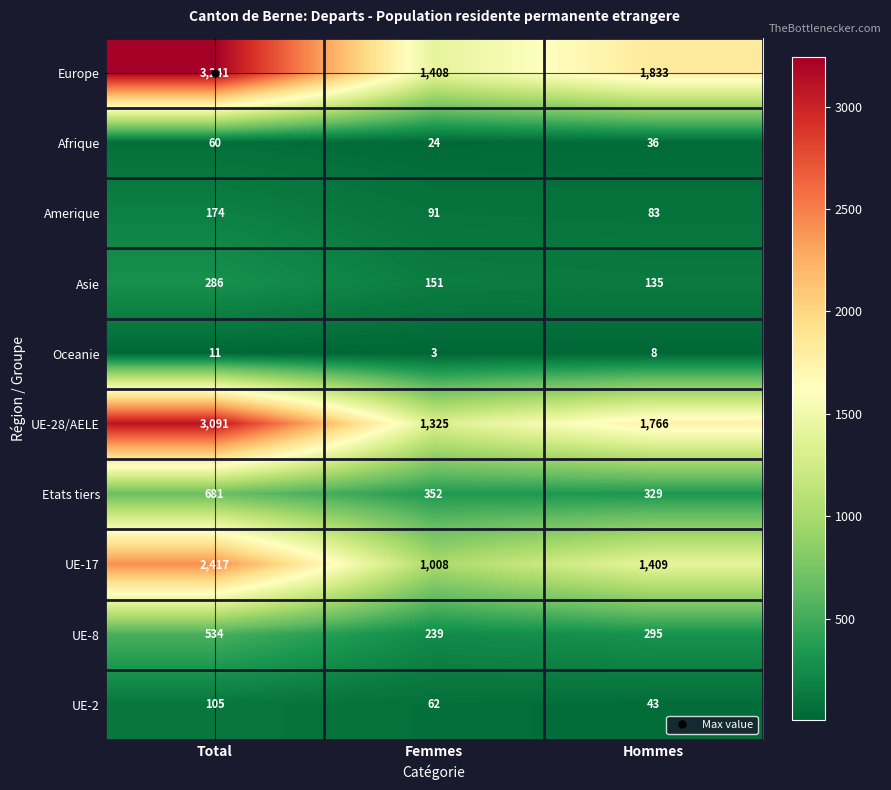

At which label does UE-28/AELE first exceed 1766?

Total